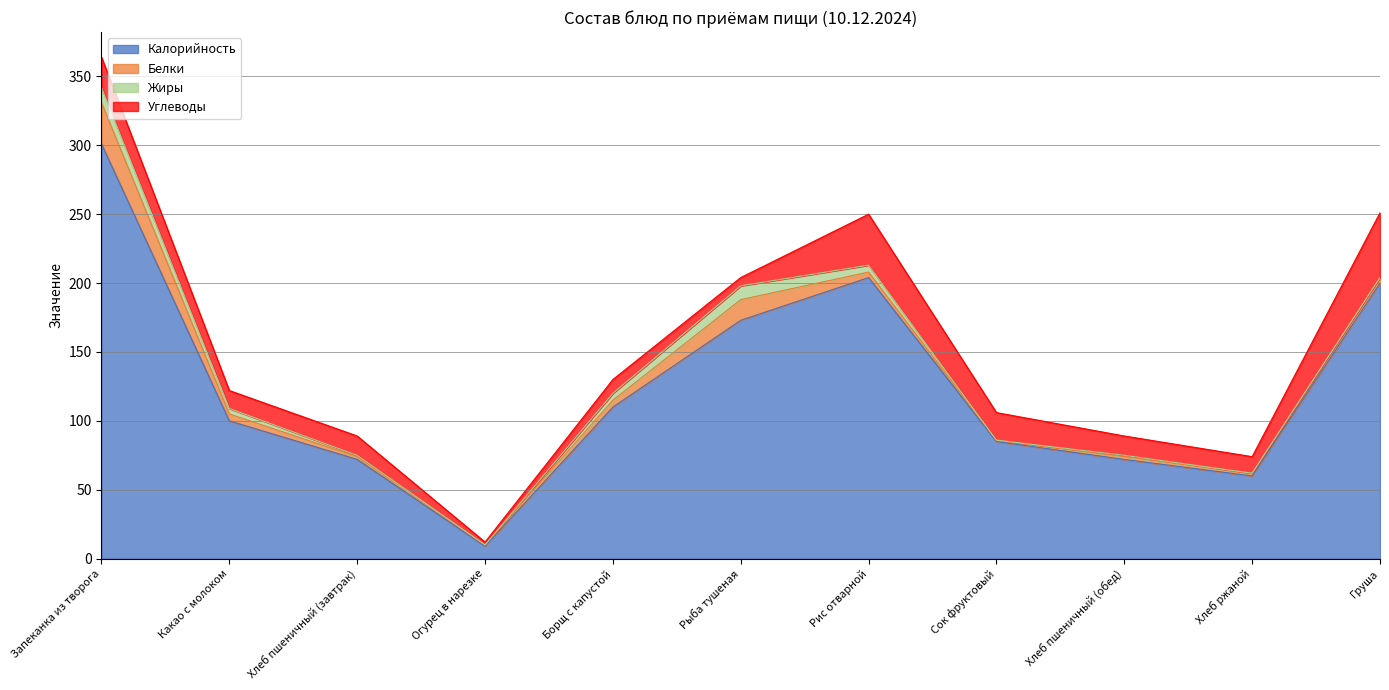

List the series in order of their peak value, highest first.

Калорийность, Углеводы, Белки, Жиры